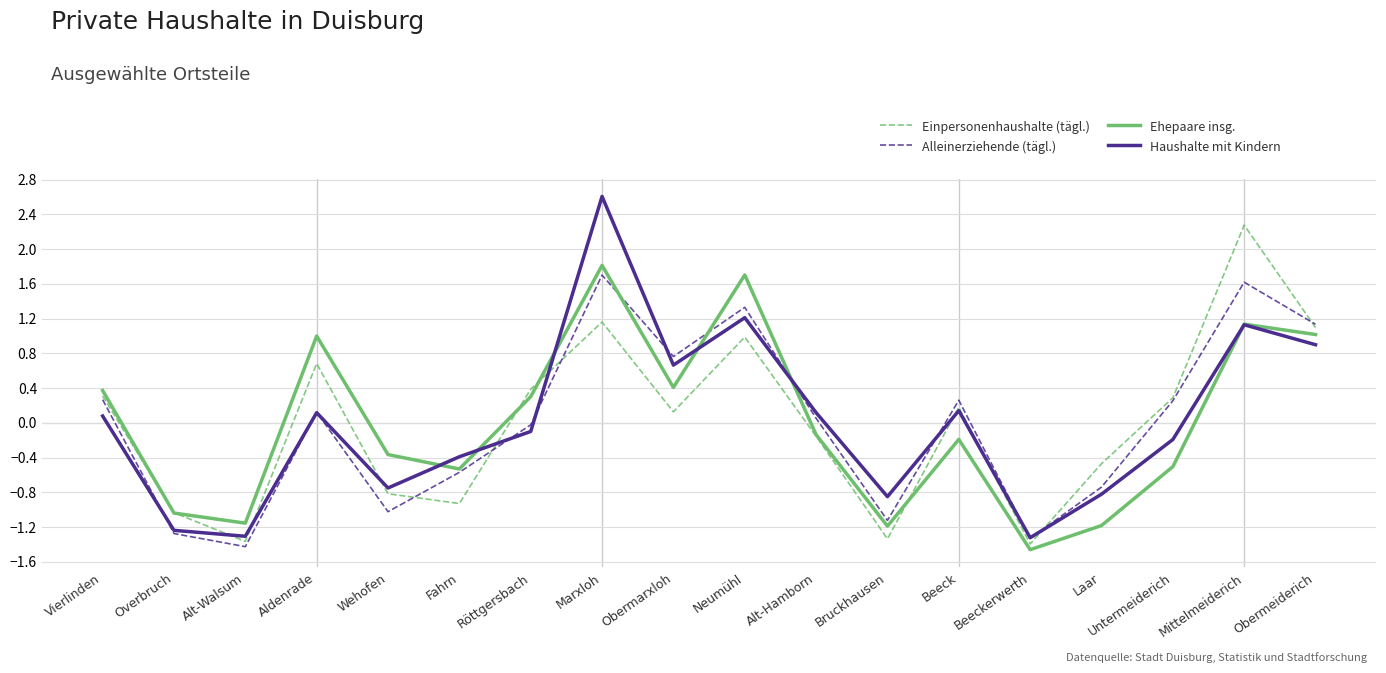

How many values in Einpersonenhaushalte (tägl.) are below zero?

8